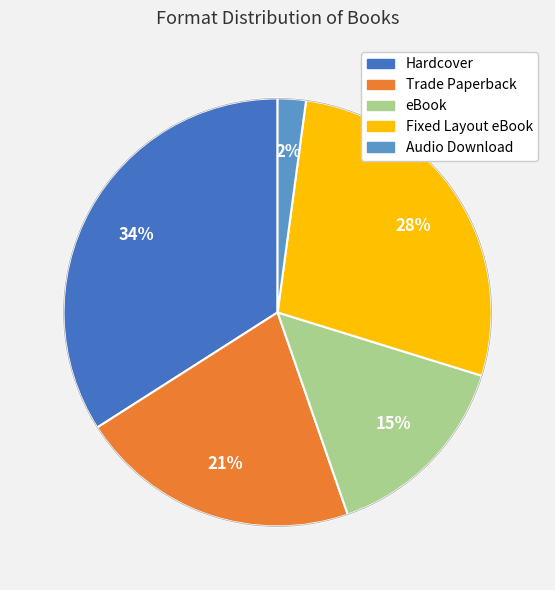

Which category has the biggest portion of the pie?

Hardcover